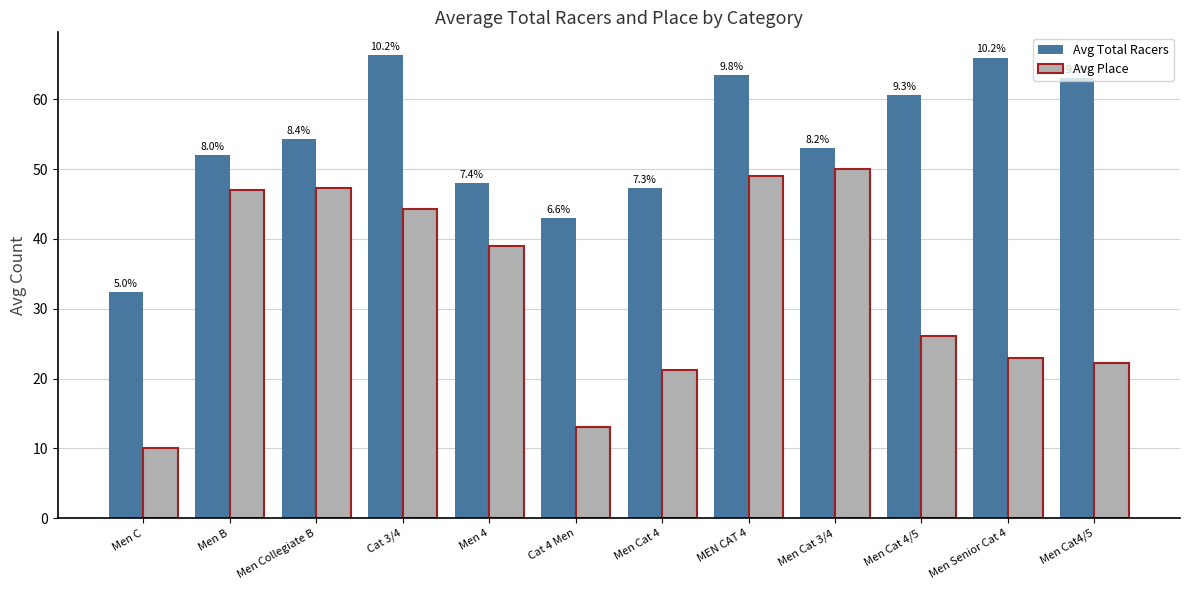

Rank the series by their maximum value, from lowest to highest.

Avg Place, Avg Total Racers